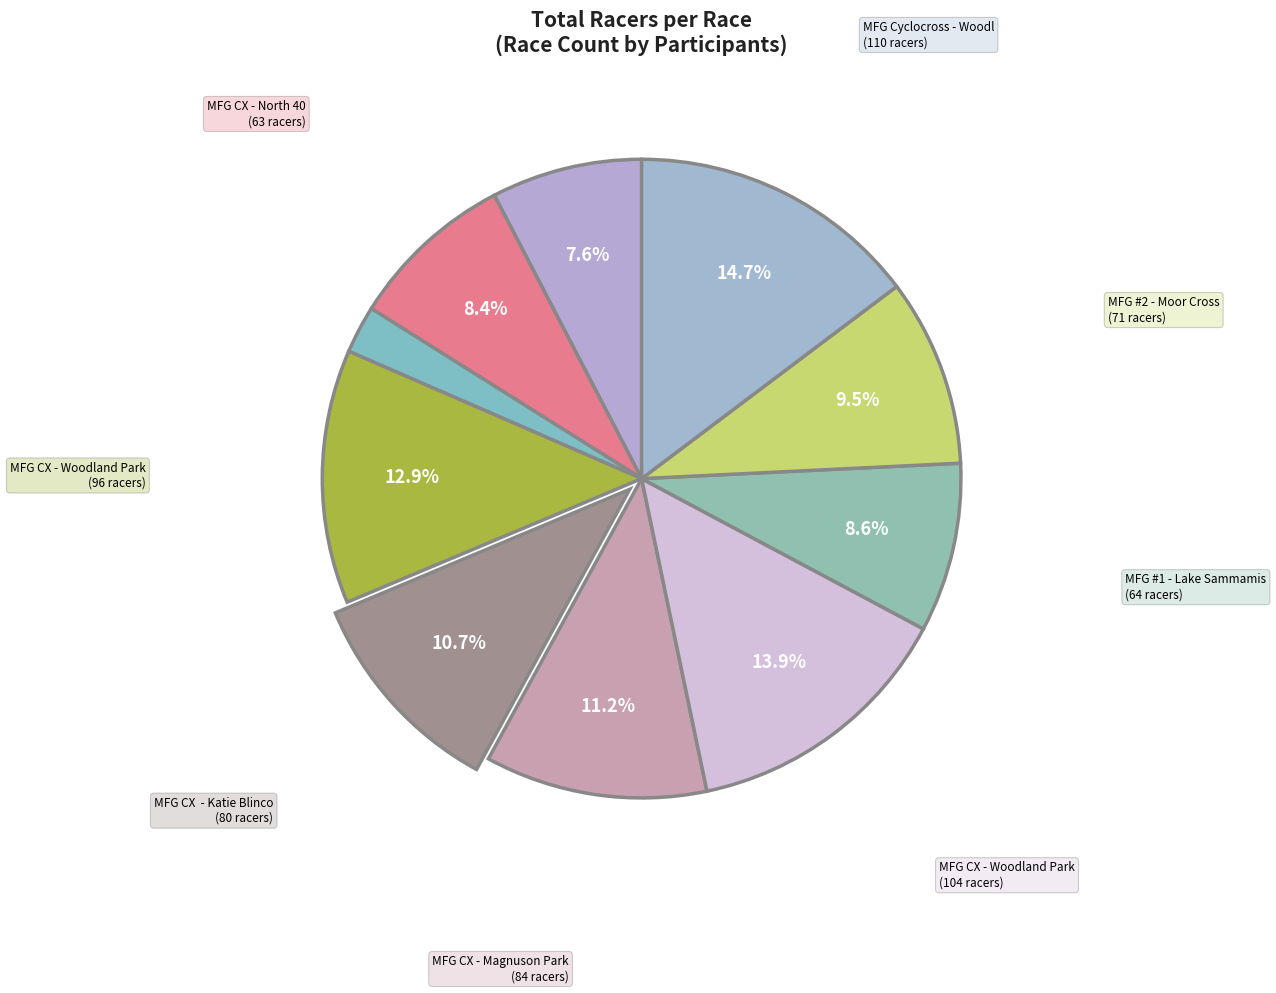

What is the largest slice in the pie chart?

MFG Cyclocross - Woodland